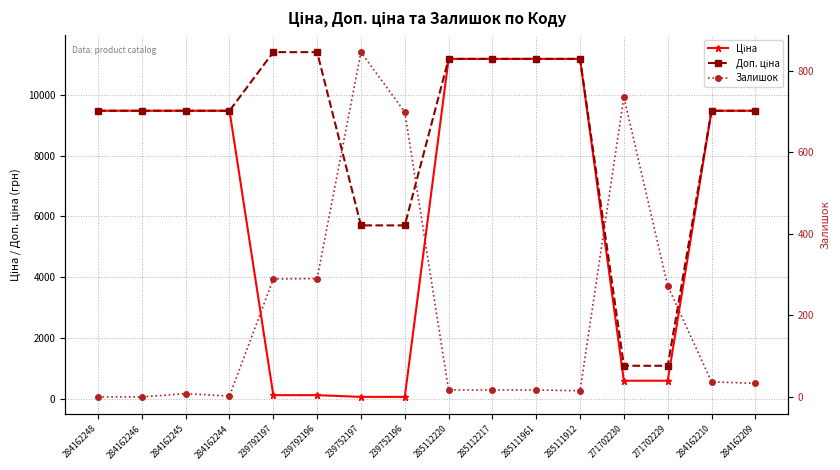

Which category has the lowest value across all series?

284162248